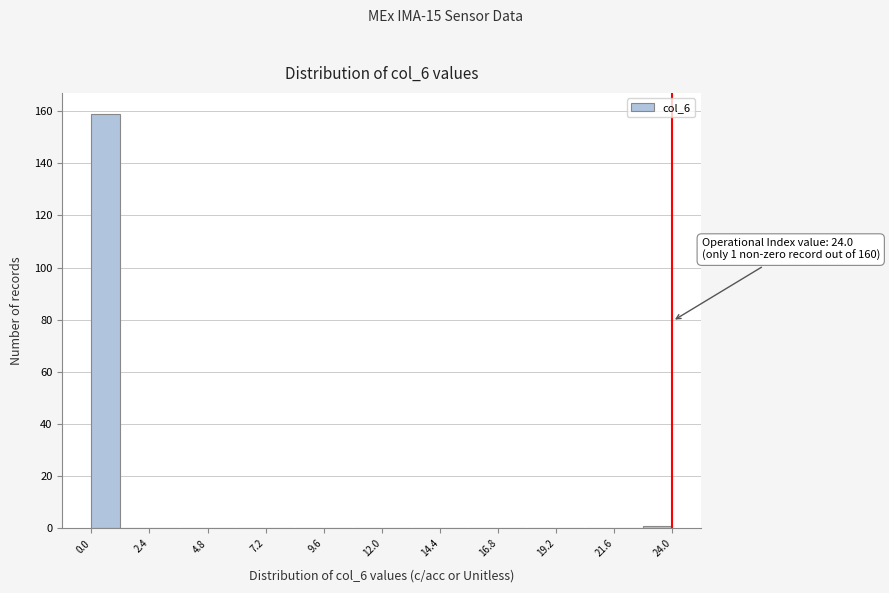

Around what value on the x-axis is the tallest bar? Give the approximate position of its centre, as read against the axis.

0.5